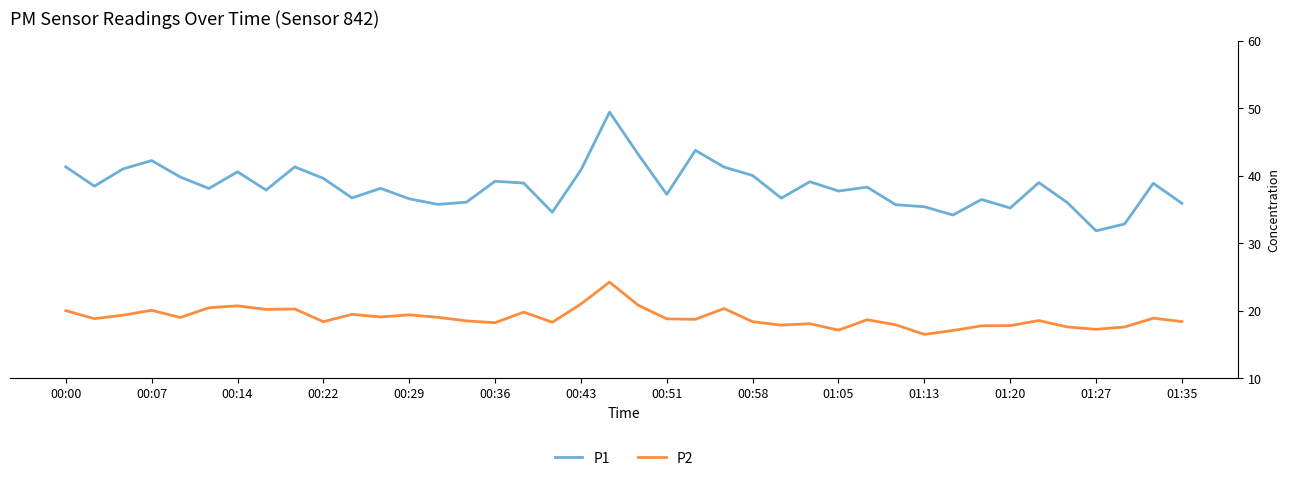

Does the chart display data point markers on the line(s)?

No